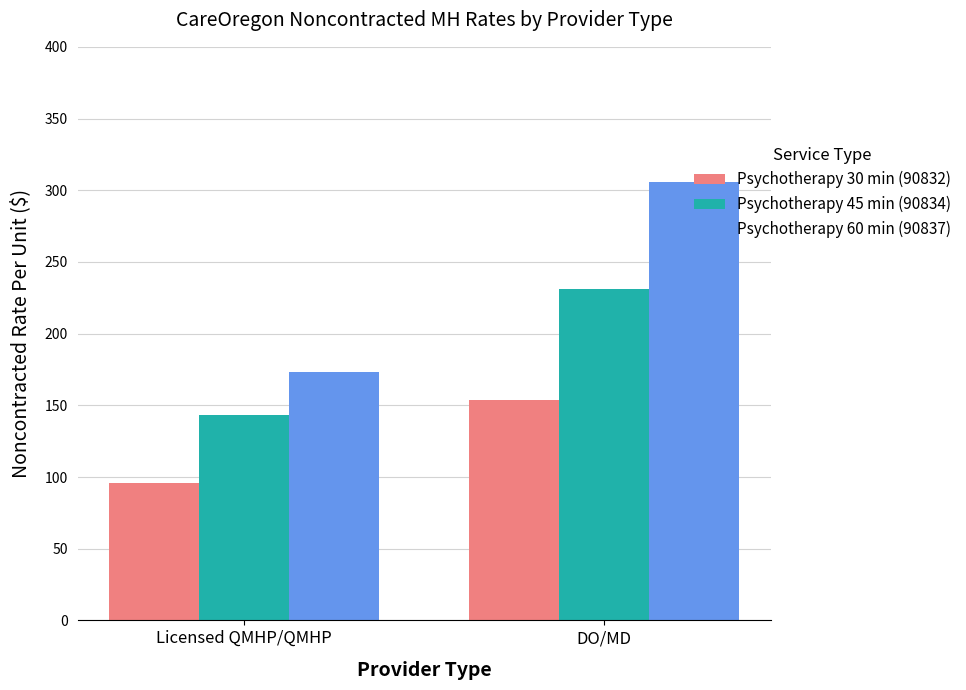

What value does the Psychotherapy 60 min (90837) series have at Licensed QMHP/QMHP, to the nearest 10?

170